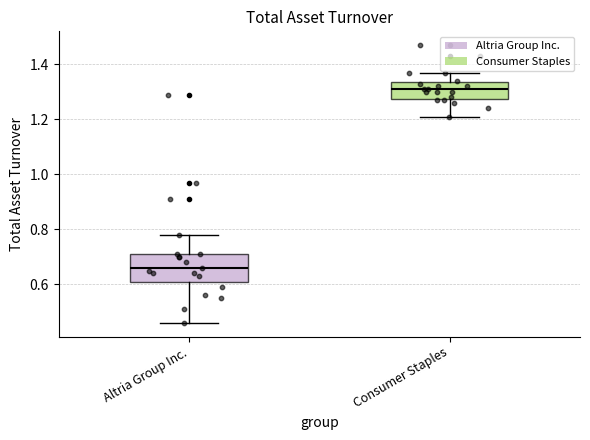

Where is the upper edge of the box for Altria Group Inc. on the y-axis? The values are not printed on the chart, so give them approximately, as read against the axis.

0.72